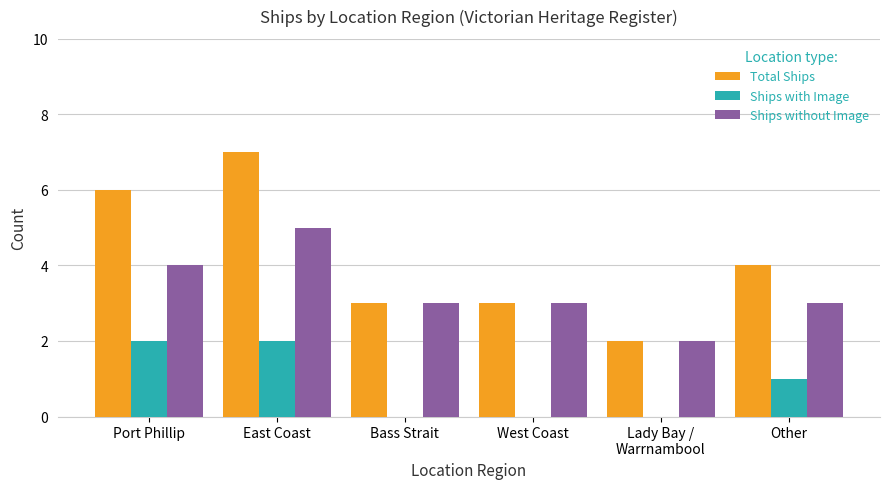

Reading left to right, list all the values displayed in this chart.

Total Ships: Port Phillip=6	East Coast=7	Bass Strait=3	West Coast=3	Lady Bay /
Warrnambool=2	Other=4
Ships with Image: Port Phillip=2	East Coast=2	Bass Strait=0	West Coast=0	Lady Bay /
Warrnambool=0	Other=1
Ships without Image: Port Phillip=4	East Coast=5	Bass Strait=3	West Coast=3	Lady Bay /
Warrnambool=2	Other=3